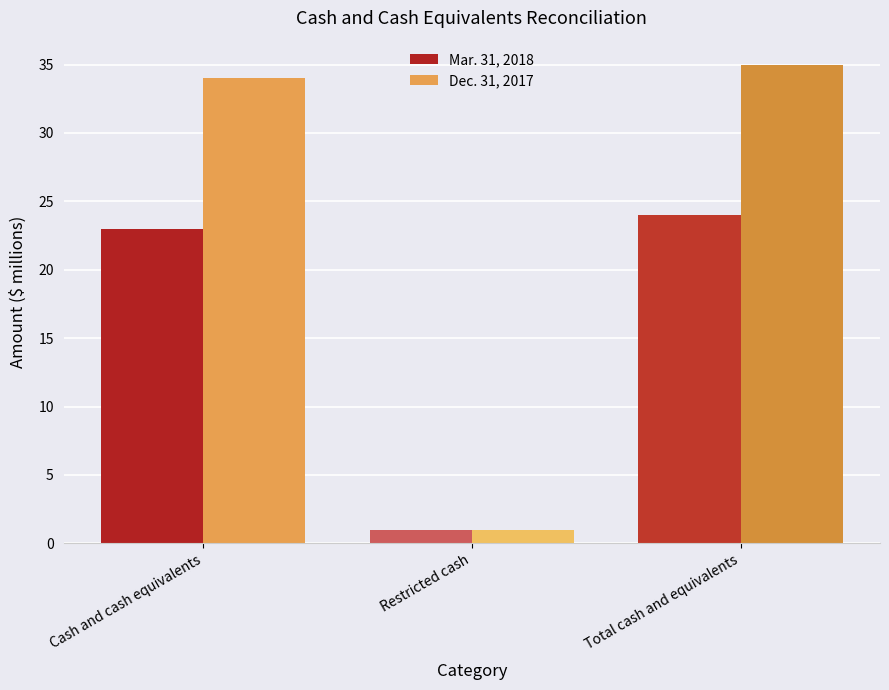

Is the value of Dec. 31, 2017 at Restricted cash greater than the value of Mar. 31, 2018 at Total cash and equivalents?

No